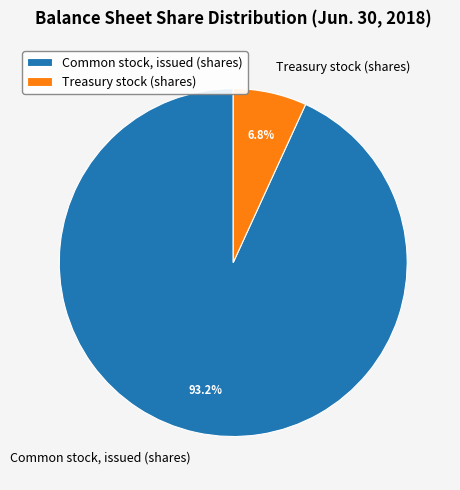

Count the number of slices in the pie.

2